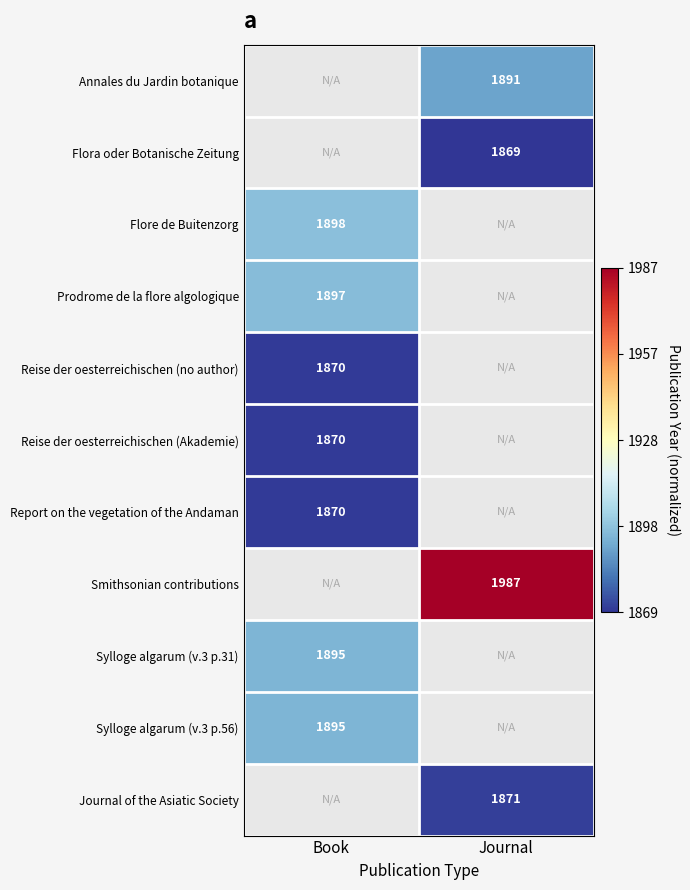

Which has a higher value, Journal or Book?

Book